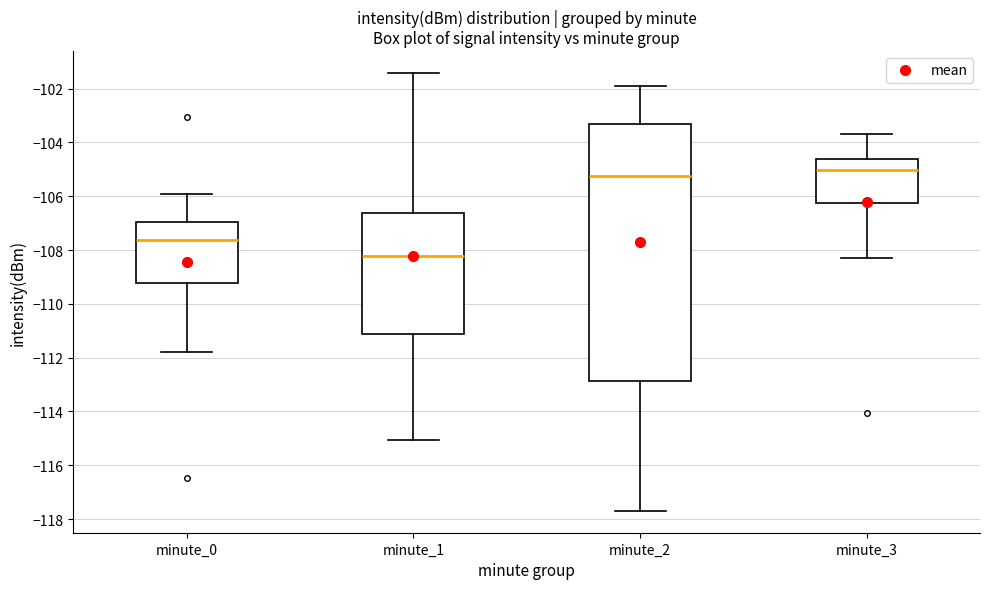

Reading left to right, read every box against the y-axis: the position of its median line, the range the box covers, and the ends of its whiskers. The values are not printed on the chart, so give them approximately, as read against the axis.

minute_0: median -107.6, box -109.2 to -107.0, whiskers -111.8 to -106.0
minute_1: median -108.2, box -111.2 to -106.6, whiskers -115.0 to -101.4
minute_2: median -105.2, box -112.8 to -103.4, whiskers -117.6 to -101.8
minute_3: median -105.0, box -106.2 to -104.6, whiskers -108.2 to -103.6